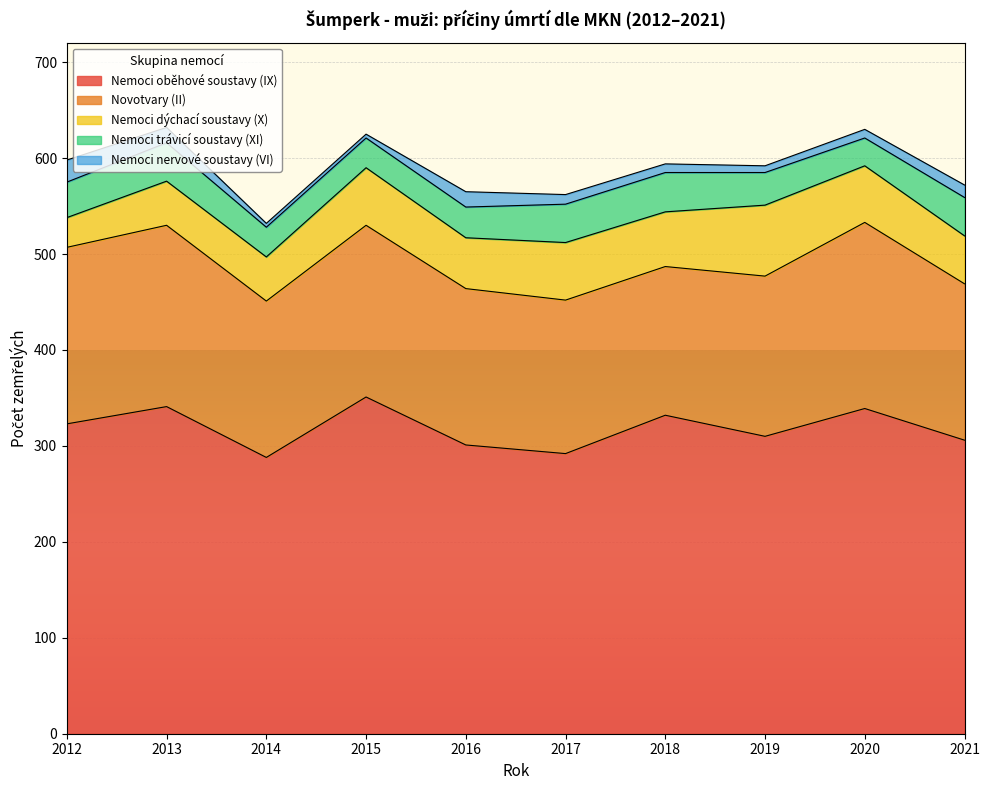

At which label does Nemoci oběhové soustavy (IX) first exceed 323?

2013